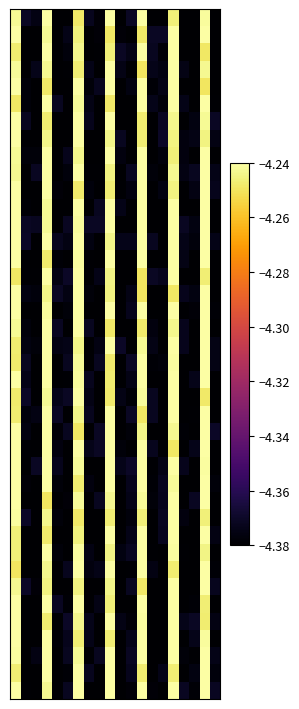

What is the greatest value displayed?

-4.2